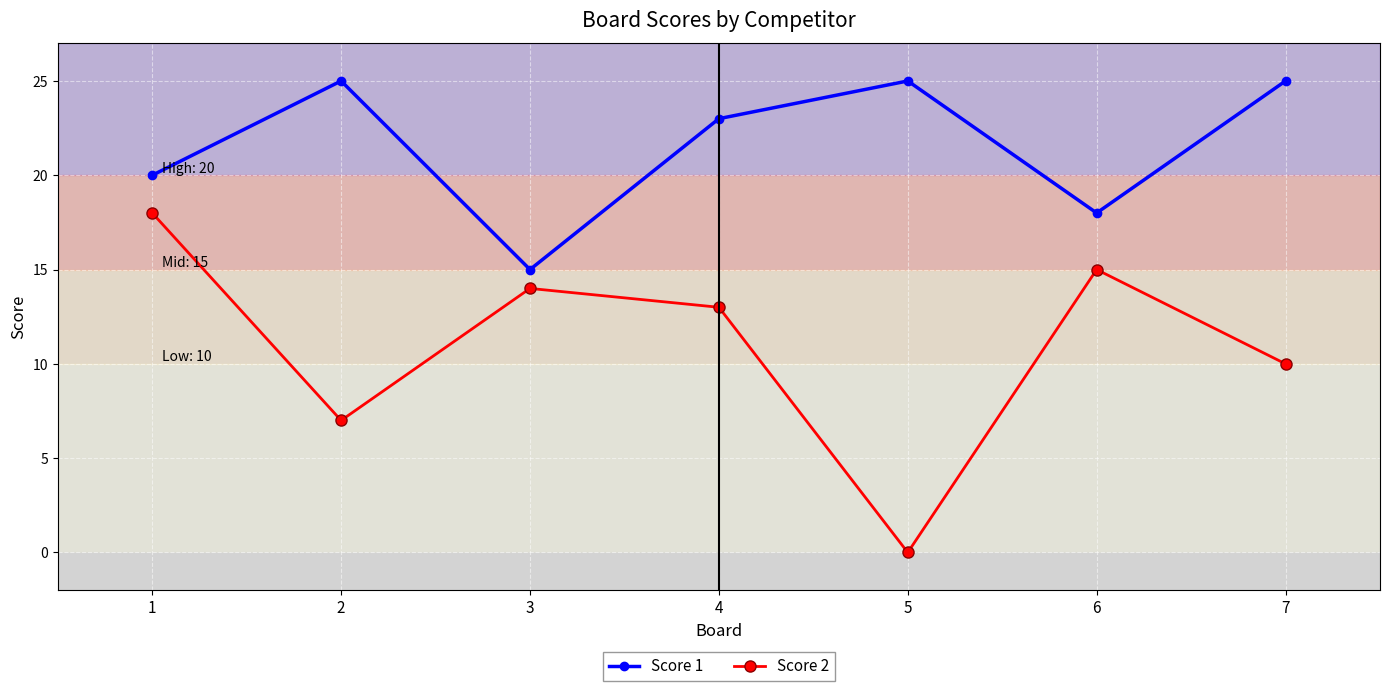

At which category is the sum across all series the highest?

1